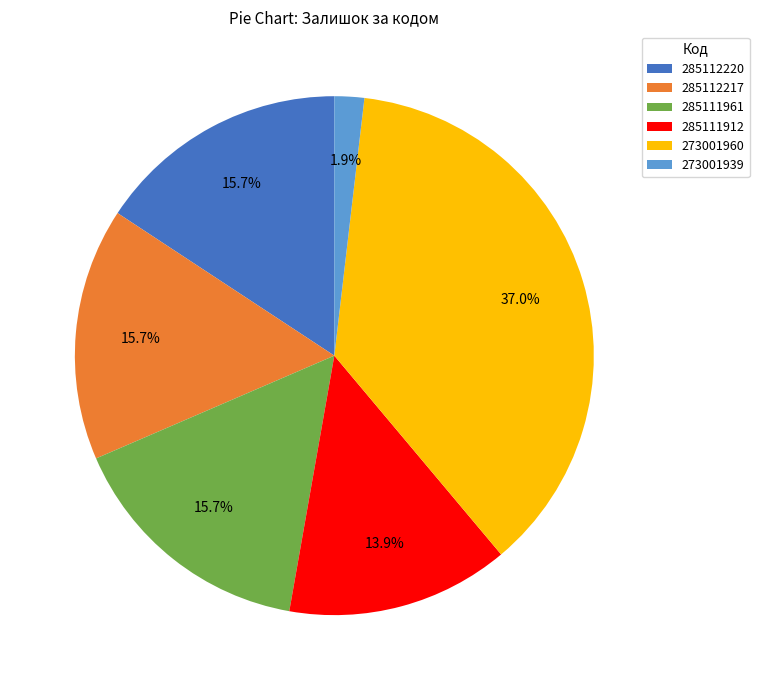

How many segments does this pie chart have?

6